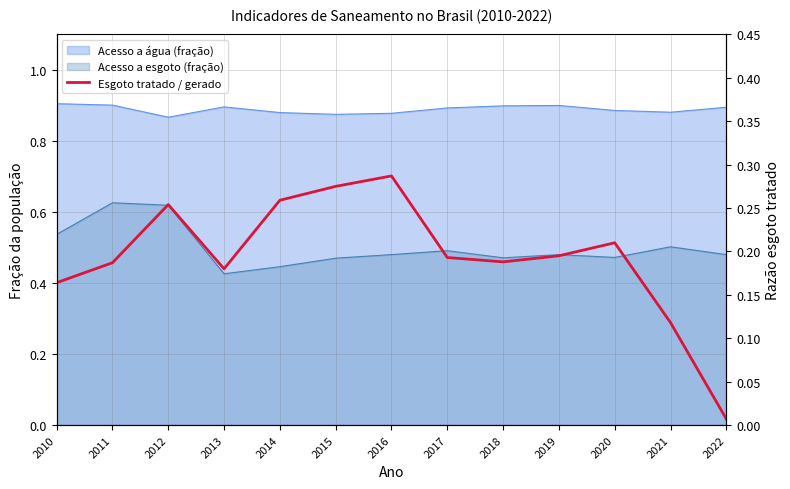

What is the value of the 8th point from the left?

0.2